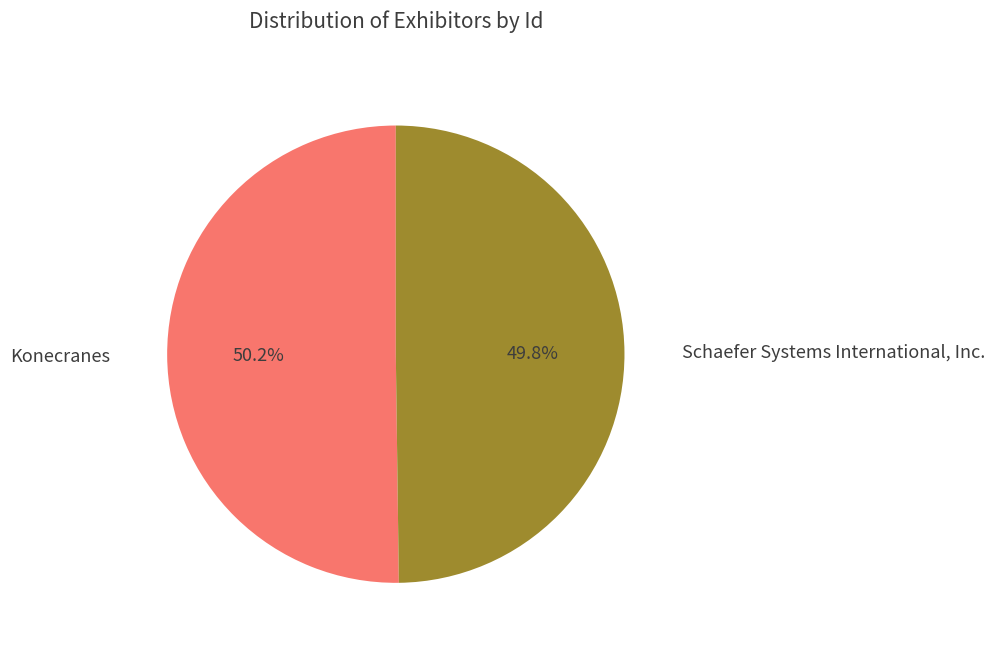

To the nearest percent, what percentage of the pie is Schaefer Systems International, Inc.?

50%